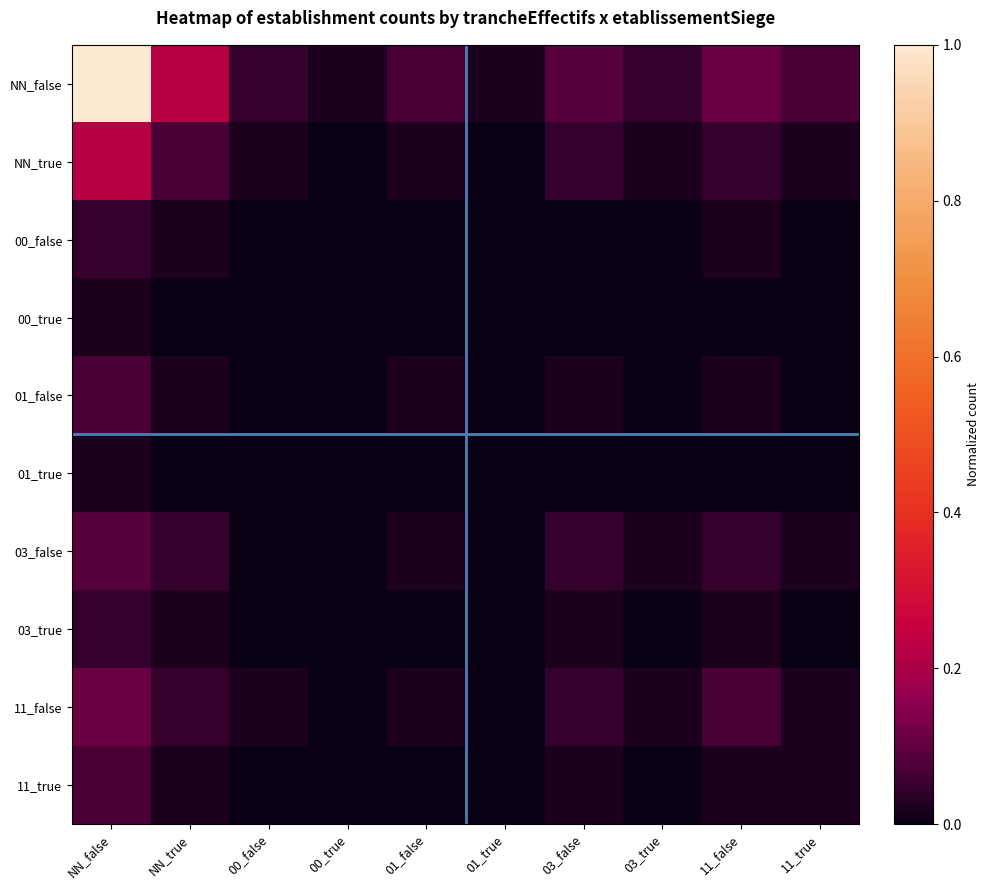

What is the difference between the highest and lowest values at NN_false?

1.0